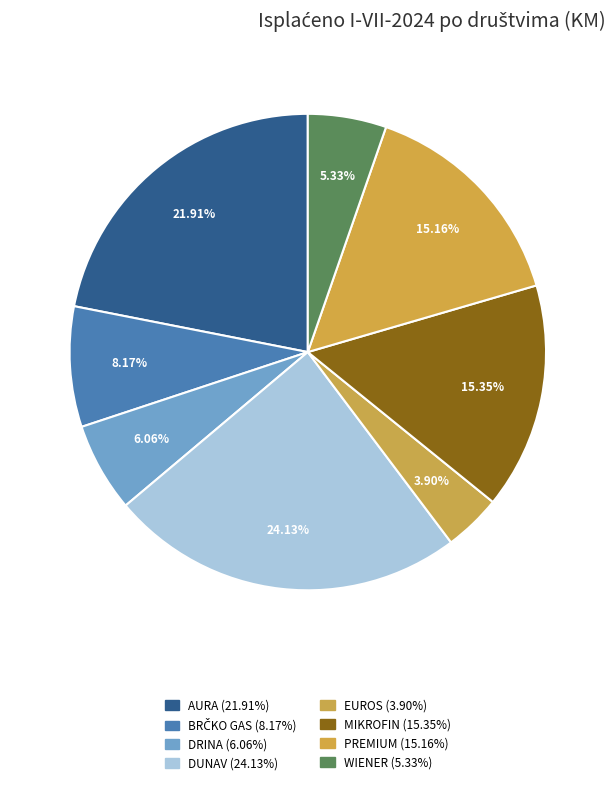

What percentage do BRČKO GAS and EUROS together represent?

12.1%